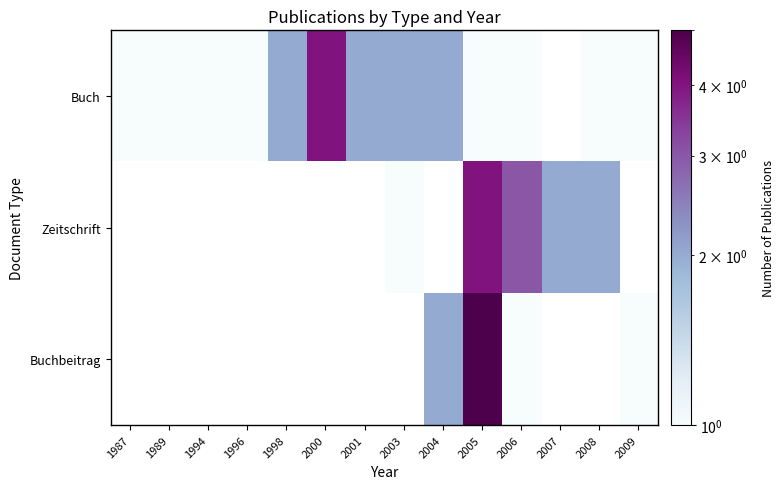

The value of Zeitschrift at 2003 is 1.0. True or false?

True